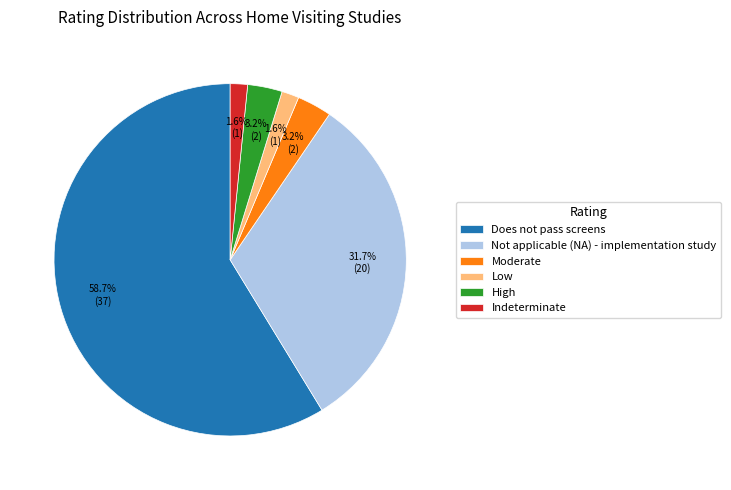

Between Not applicable (NA) - implementation study and Does not pass screens, which is larger?

Does not pass screens